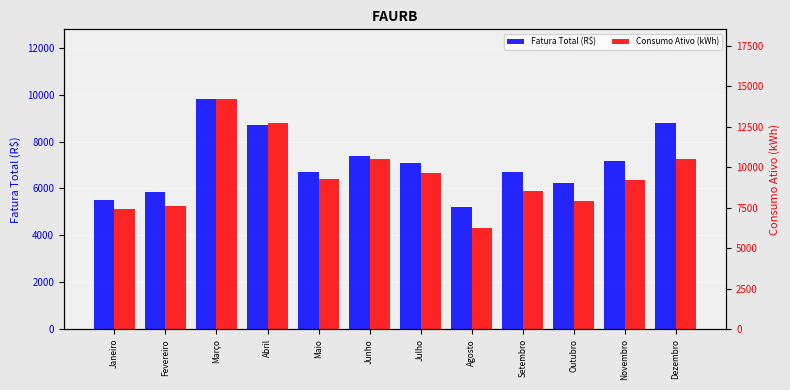

What is the spread (max minus min) of values at Outubro?

1693.5